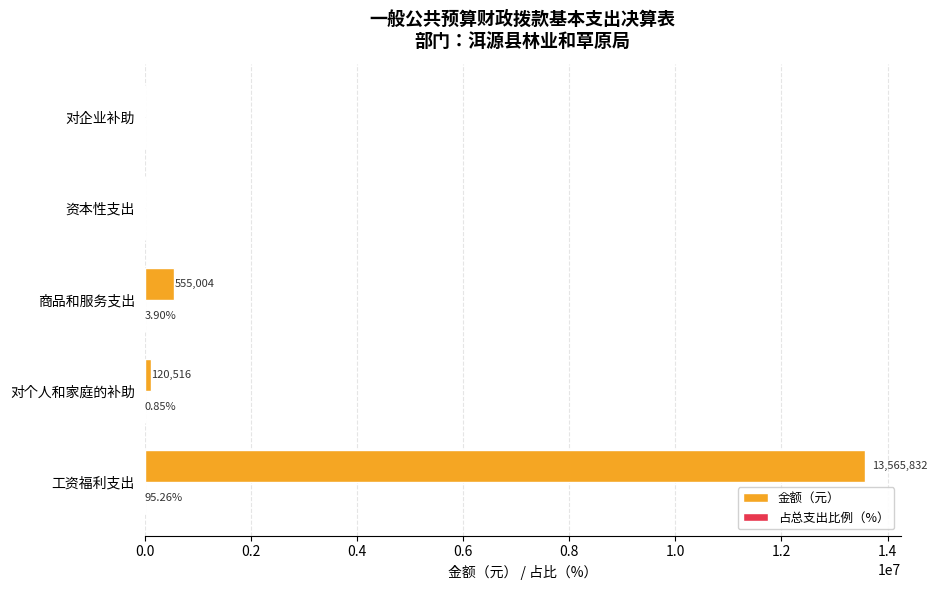

Between 工资福利支出 and 资本性支出, which series saw the biggest shift?

金额（元）